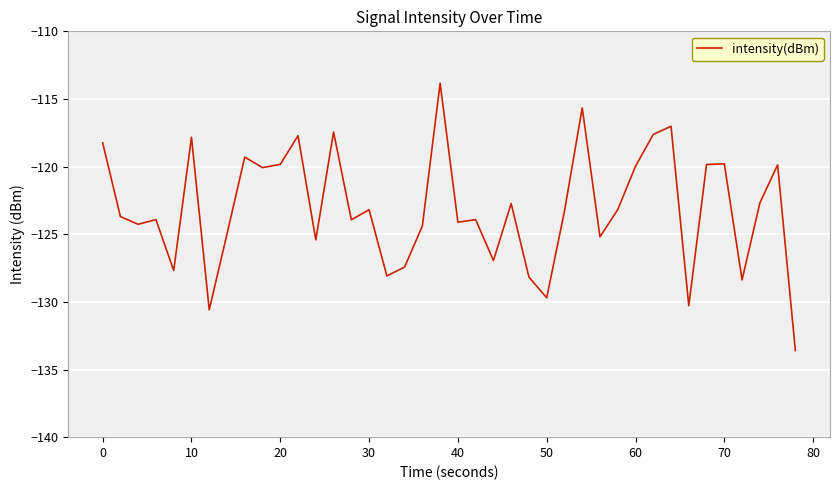

What is the minimum value shown in the chart?

-133.6